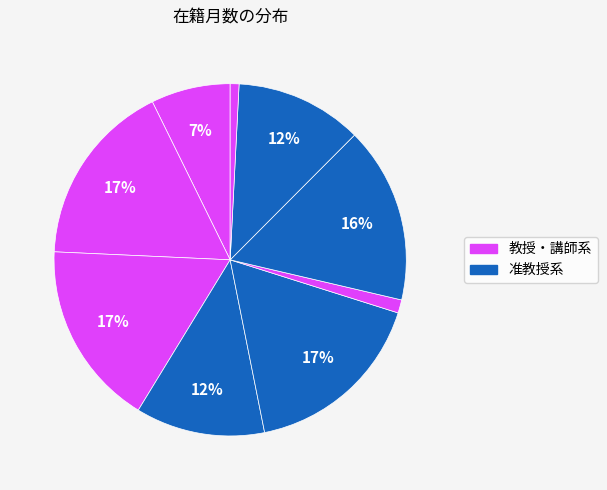

Is there a majority slice in this chart?

No